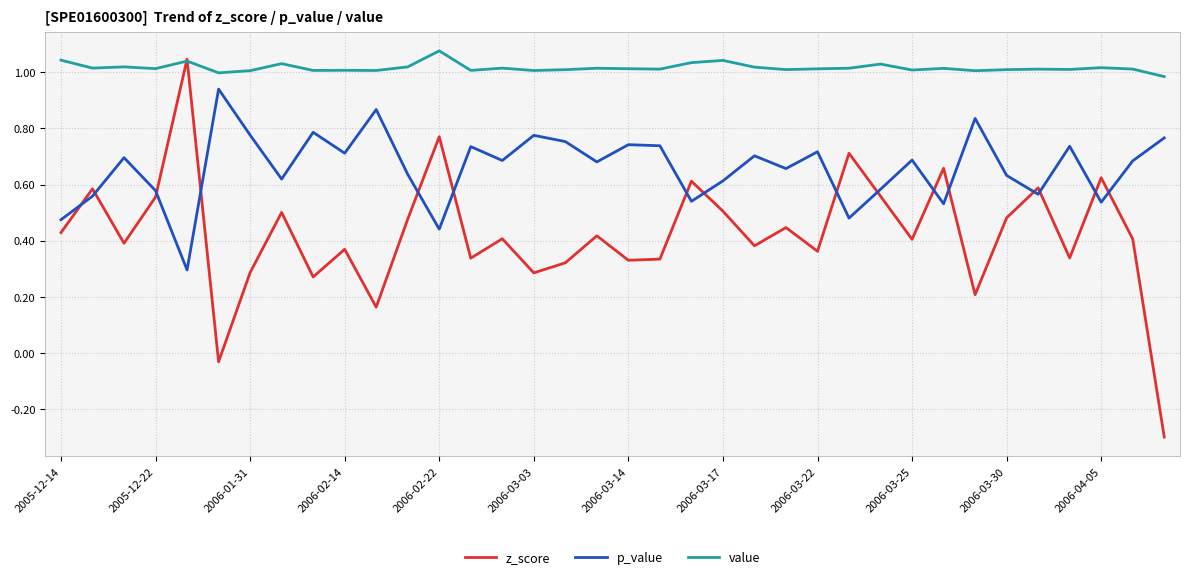

Which series has the widest spread of values?

z_score